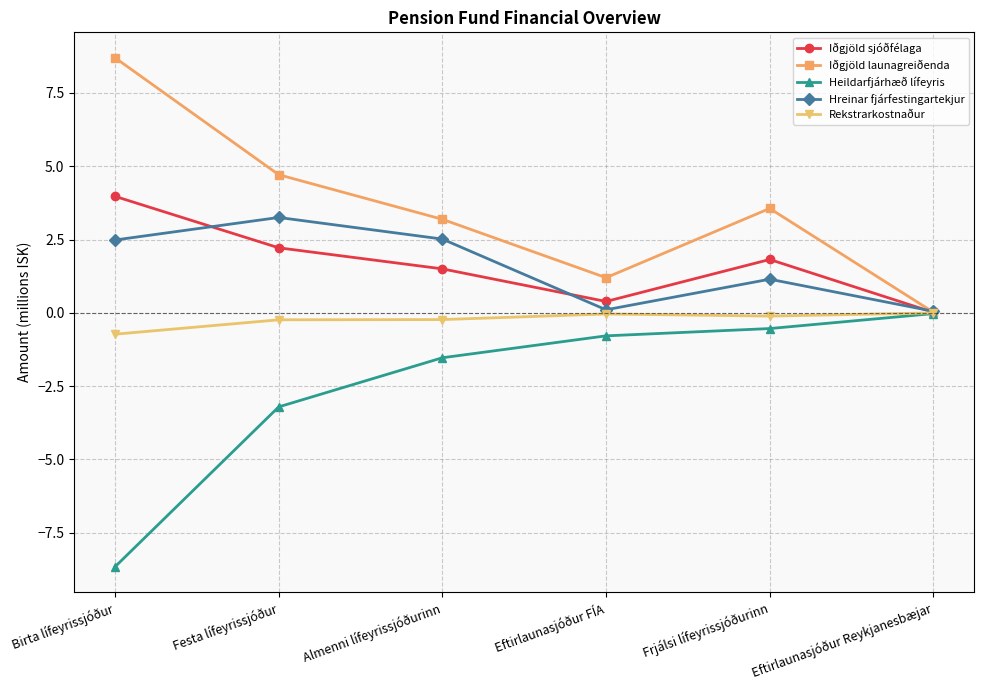

After their last crossing, which series has the higher values: Hreinar fjárfestingartekjur or Iðgjöld launagreiðenda?

Hreinar fjárfestingartekjur